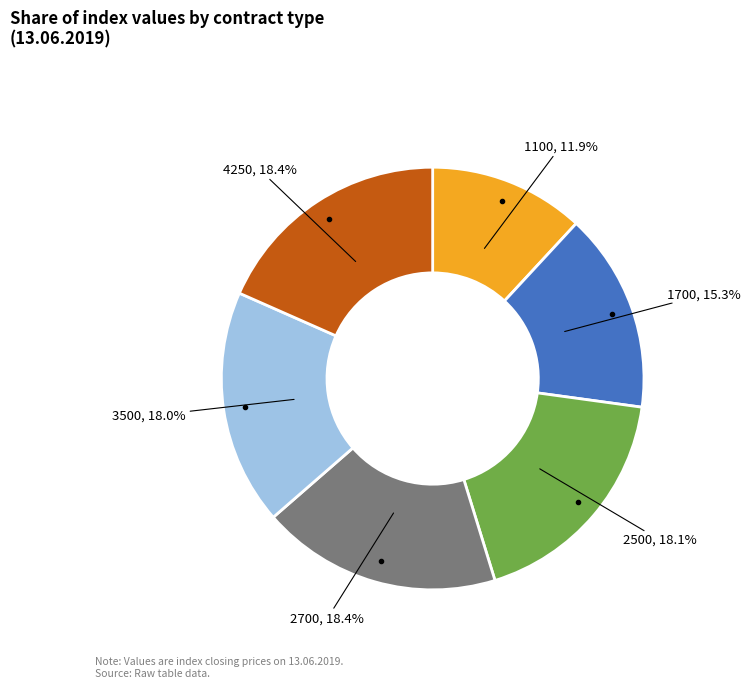

Is there any slice that represents more than half of the pie?

No